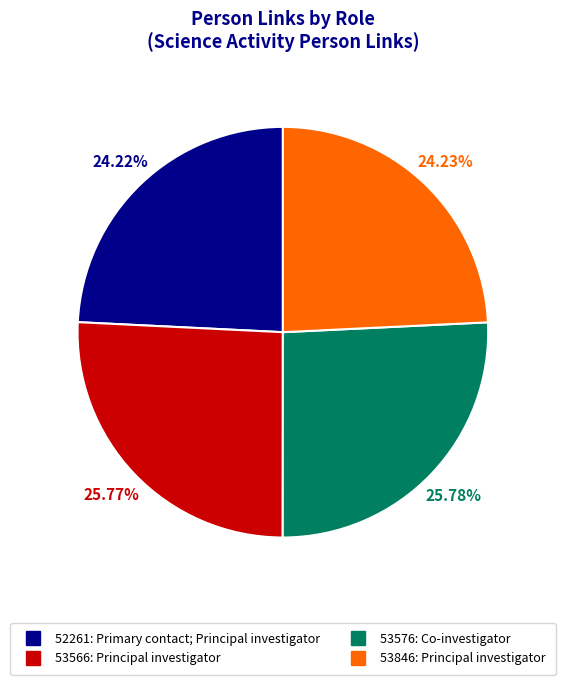

Does any single category account for the majority?

No